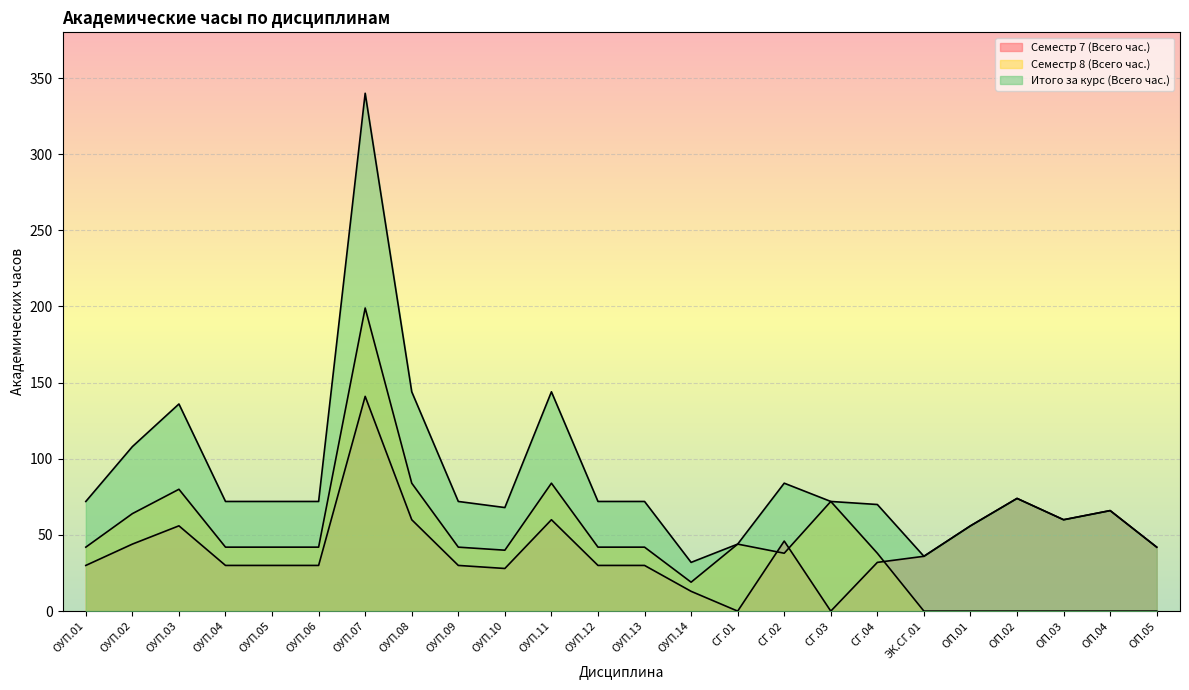

In Семестр 7 (Всего час.), how many points are higher than both neighbors (excluding endpoints)?

6